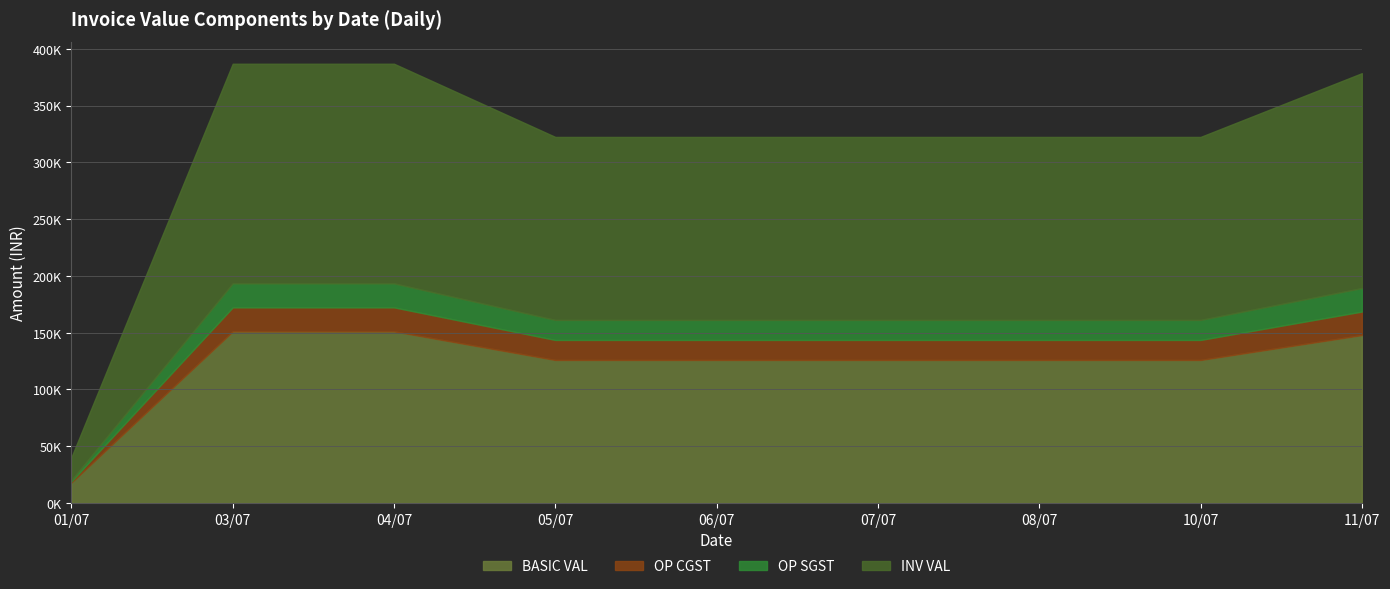

What is the sum of the BASIC VAL values at 07/07 and 05/07?

251900.0